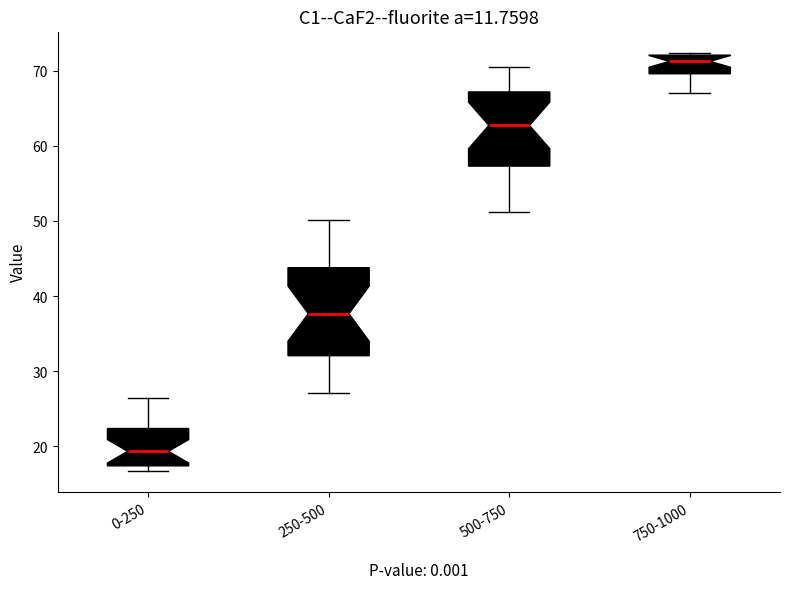

Reading left to right, transcribe this box plot: for each box, give where its median line is, the range the box spans, and where its two whiskers end, as read against the y-axis. The values are not printed on the chart, so give them approximately, as read against the axis.

0-250: median 19, box 17 to 22, whiskers 17 (just below the box's lower edge) to 26
250-500: median 38, box 32 to 44, whiskers 27 to 50
500-750: median 63, box 57 to 67, whiskers 51 to 71
750-1000: median 71, box 70 to 72, whiskers 67 to 72 (just above the box's upper edge)